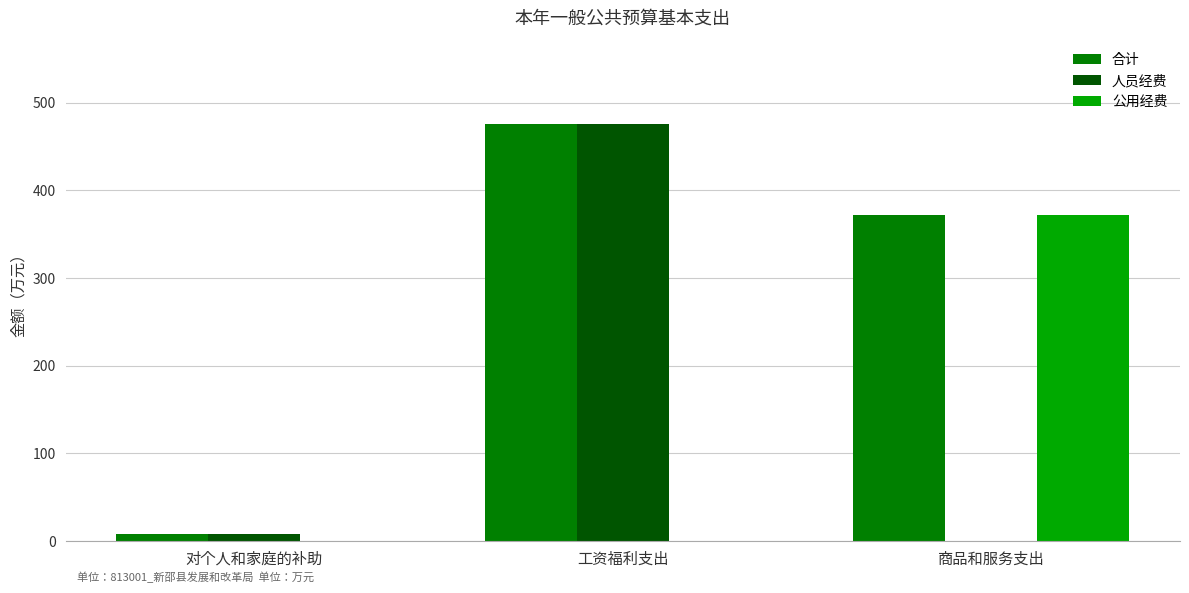

Is it true that 人员经费 equals 475.6 at 工资福利支出?

True